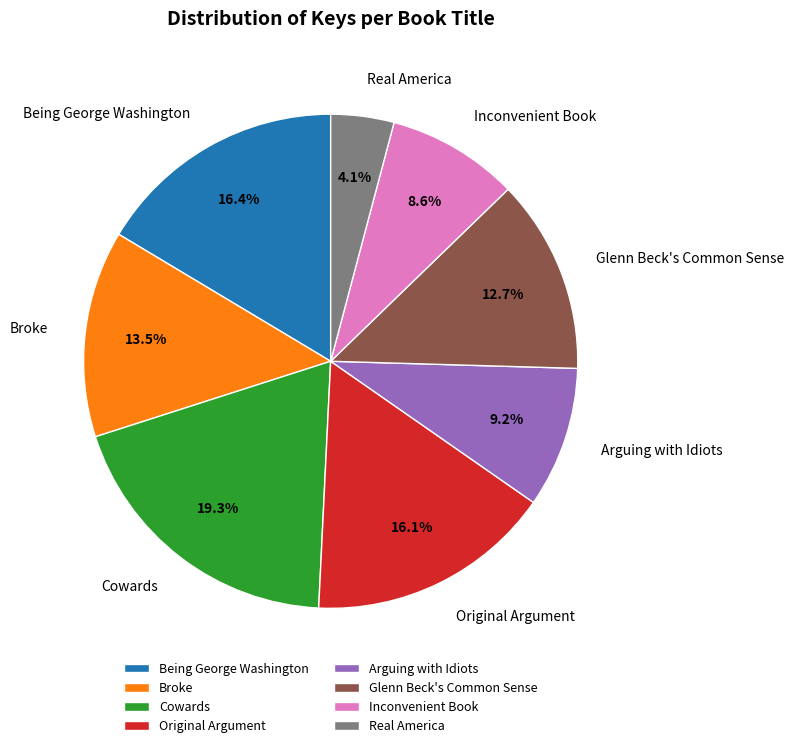

Which slice is the largest?

Cowards